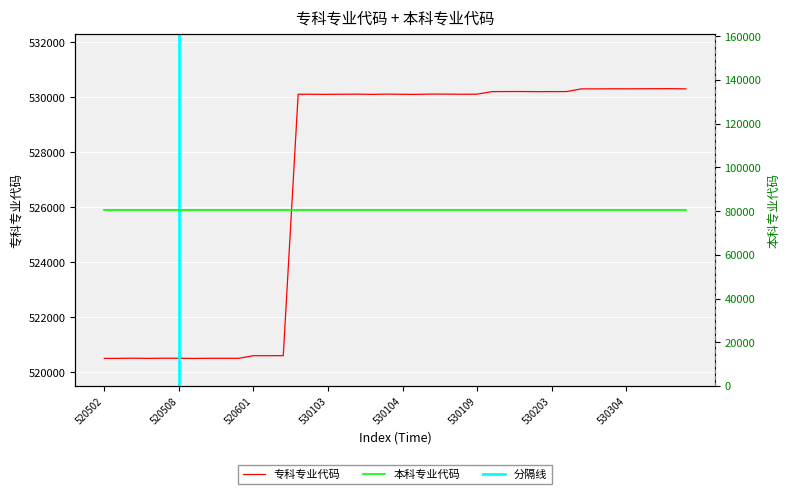

How many categories are shown in the chart?

40